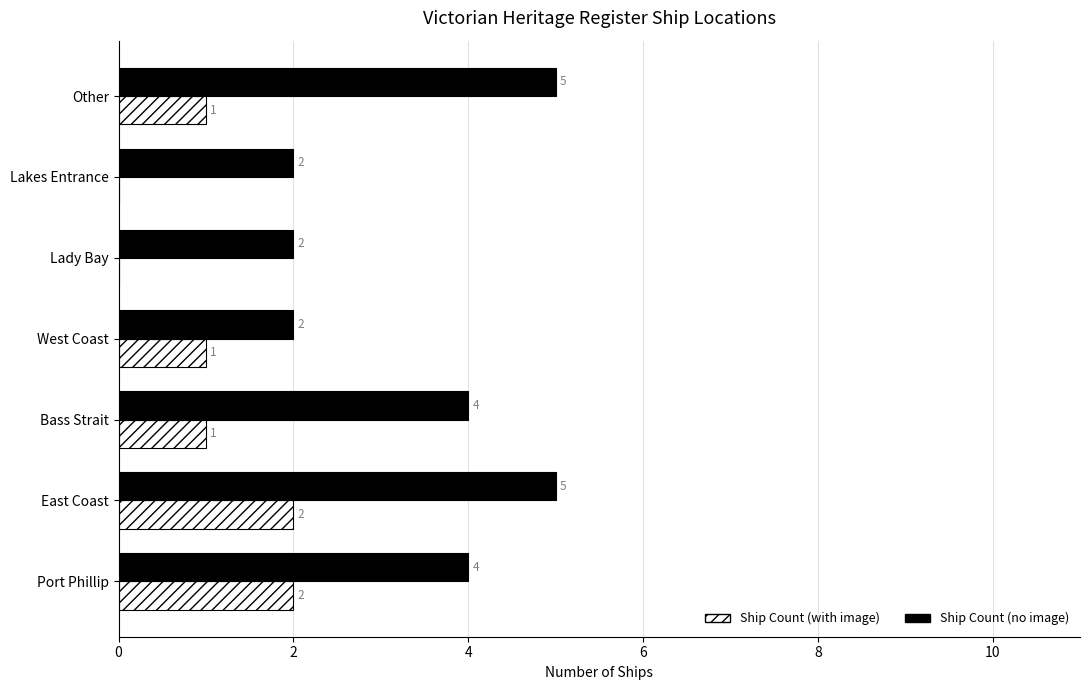

What value does the Ship Count (no image) series have at Bass Strait?

4